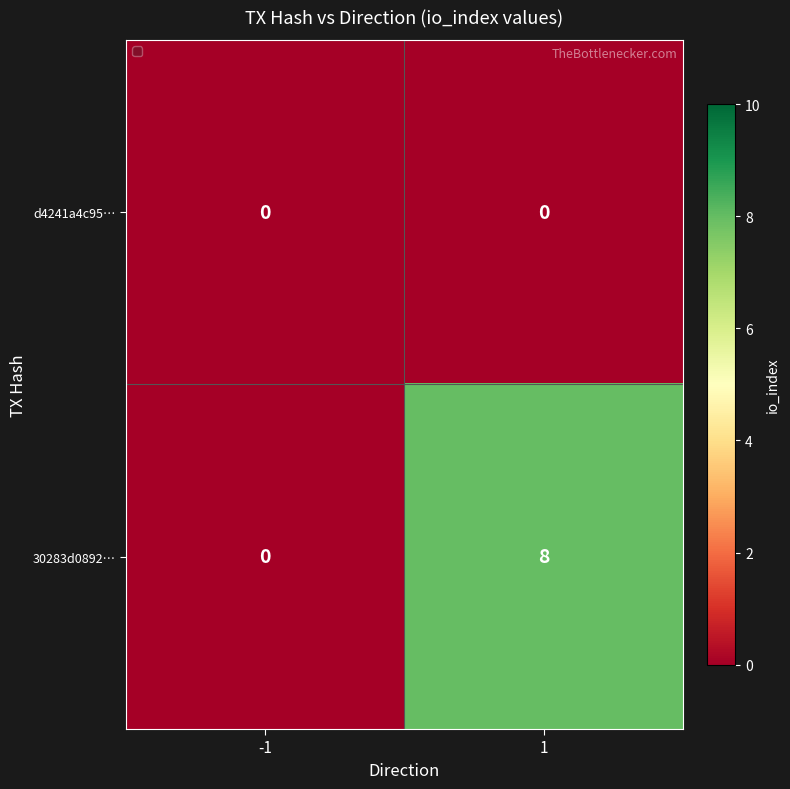

What is the maximum value for 30283d0892…?

8